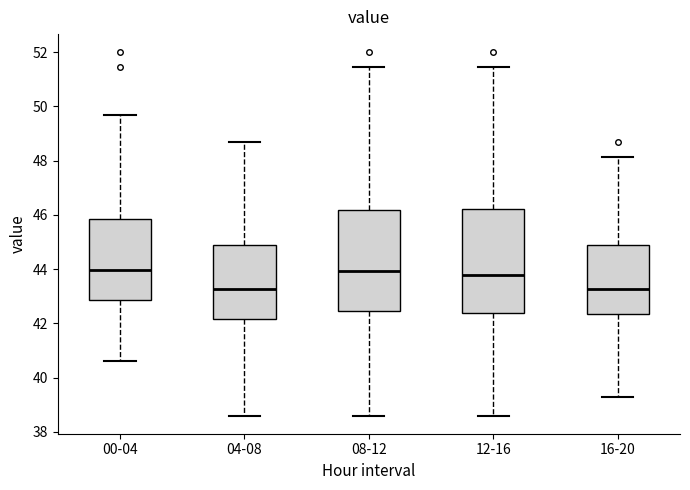

Reading left to right, read every box against the y-axis: the position of its median line, the range the box covers, and the ends of its whiskers. The values are not printed on the chart, so give them approximately, as read against the axis.

00-04: median 44.0, box 42.8 to 45.8, whiskers 40.6 to 49.6
04-08: median 43.2, box 42.2 to 45.0, whiskers 38.6 to 48.8
08-12: median 44.0, box 42.4 to 46.2, whiskers 38.6 to 51.4
12-16: median 43.8, box 42.4 to 46.2, whiskers 38.6 to 51.4
16-20: median 43.2, box 42.4 to 44.8, whiskers 39.4 to 48.2